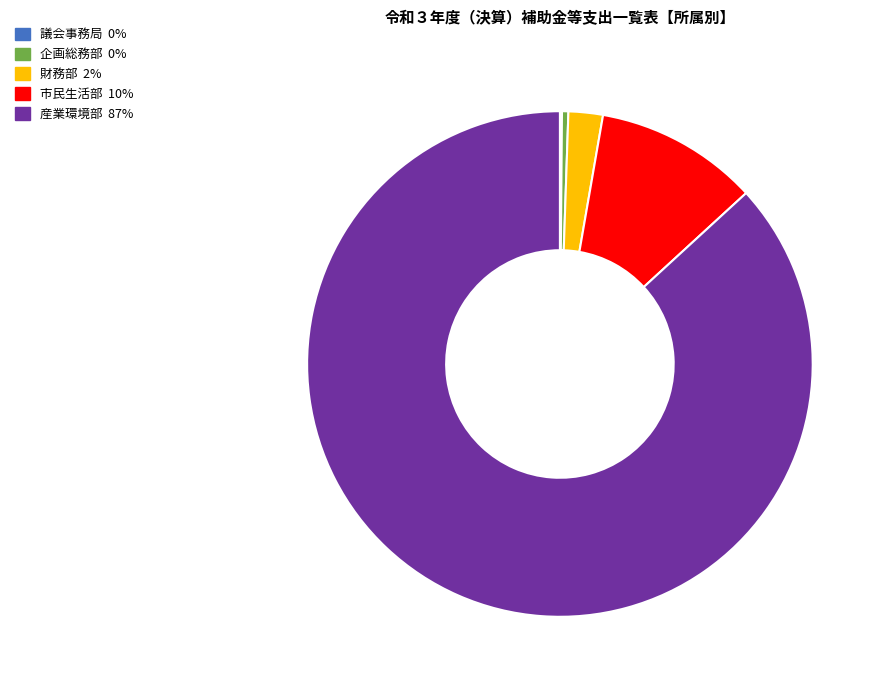

Combined, do 企画総務部 and 市民生活部 account for over 50%?

No